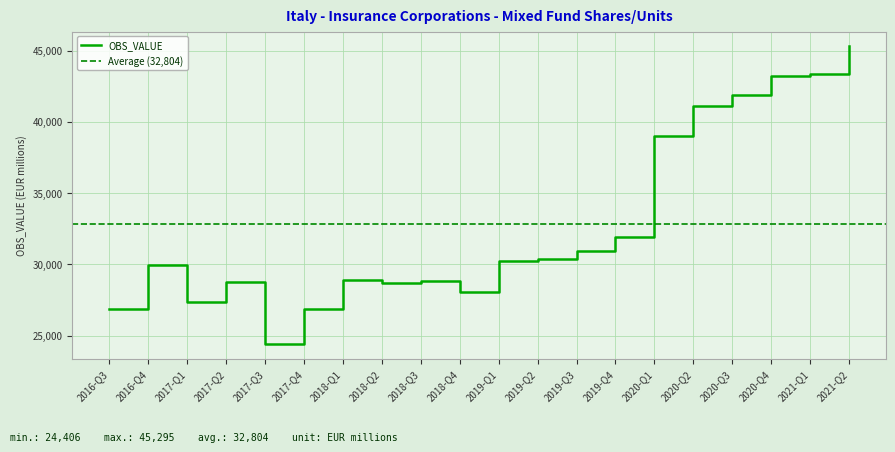

List the labels in order of value, smallest first.

2017-Q3, 2017-Q4, 2016-Q3, 2017-Q1, 2018-Q4, 2018-Q2, 2017-Q2, 2018-Q3, 2018-Q1, 2016-Q4, 2019-Q1, 2019-Q2, 2019-Q3, 2019-Q4, 2020-Q1, 2020-Q2, 2020-Q3, 2020-Q4, 2021-Q1, 2021-Q2